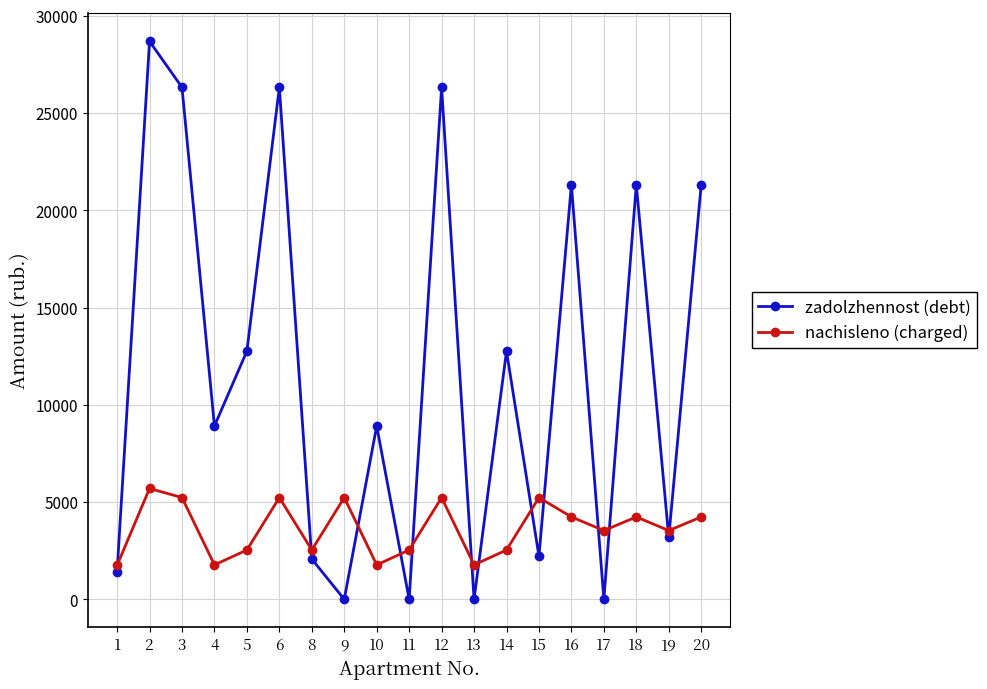

Rank the series by their maximum value, from lowest to highest.

nachisleno (charged), zadolzhennost (debt)